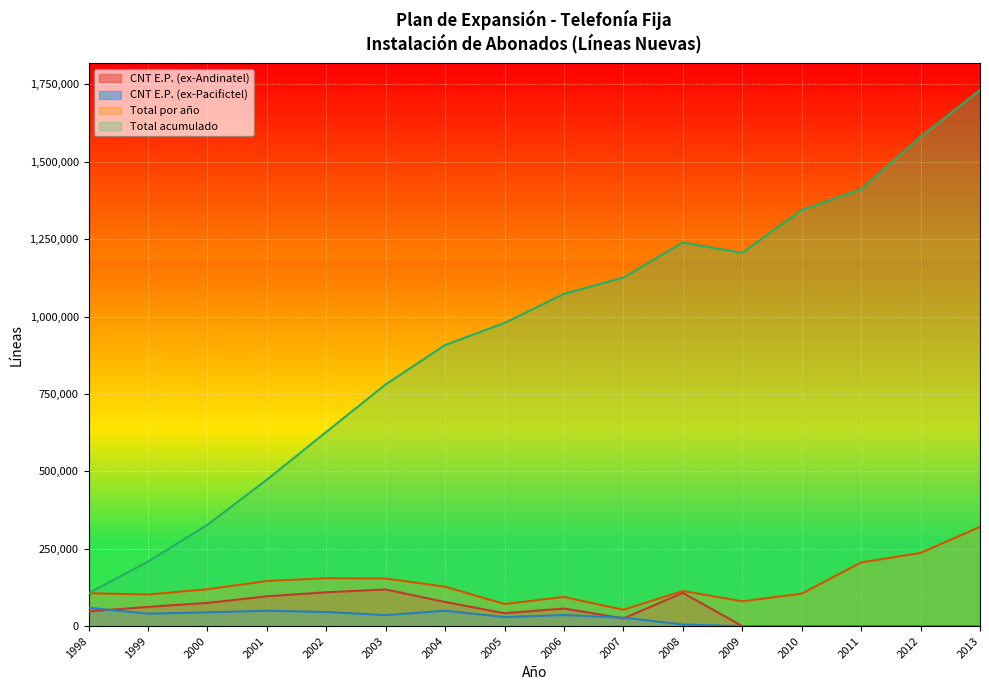

Reading left to right, what are all the values shown in this chart?

Total acumulado: 1998=106199	1999=208159	2000=327179	2001=472665	2002=627203	2003=780733	2004=907951	2005=979140	2006=1073118	2007=1125675	2008=1239172	2009=1205661	2010=1343871	2011=1411241	2012=1580012	2013=1731688
Total por año: 1998=106199	1999=101960	2000=119020	2001=145486	2002=154538	2003=153530	2004=127218	2005=71189	2006=93978	2007=52557	2008=113497	2009=79986	2010=104699	2011=205580	2012=236141	2013=320447
CNT E.P. (ex-Pacifictel): 1998=59029	1999=40046	2000=44214	2001=49494	2002=45386	2003=35268	2004=49515	2005=28865	2006=35614	2007=27166	2008=5023	2009=0	2010=0	2011=0	2012=0	2013=0
CNT E.P. (ex-Andinatel): 1998=47170	1999=61914	2000=74806	2001=95992	2002=109152	2003=118262	2004=77703	2005=41465	2006=56664	2007=24593	2008=107206	2009=0	2010=0	2011=0	2012=0	2013=0